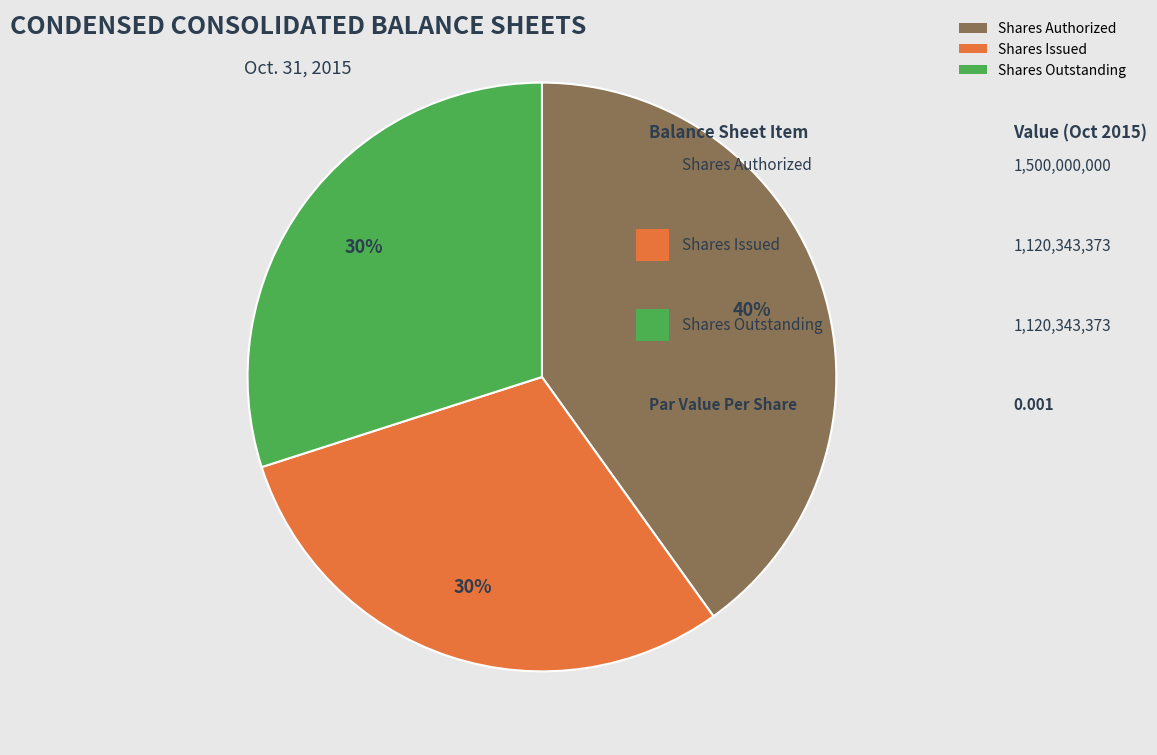

The Shares Outstanding slice represents 30% of the pie. True or false?

True